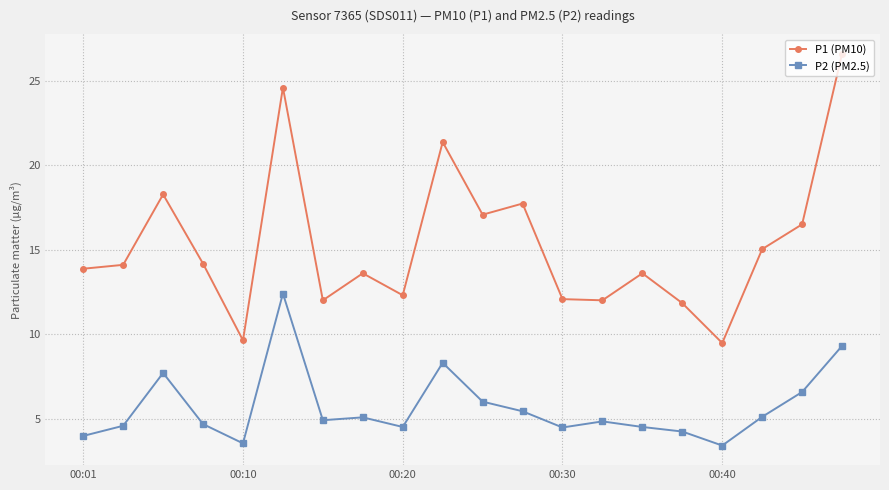

What is the sum of all P1 (PM10) values?

305.8